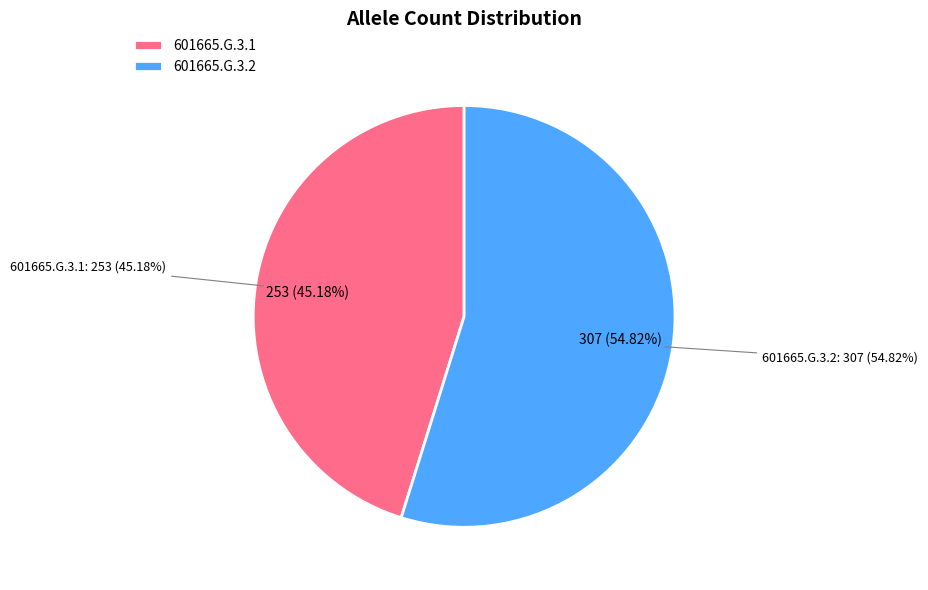

Approximately how many times larger is the value at 601665.G.3.1 compared to 601665.G.3.2?

0.8